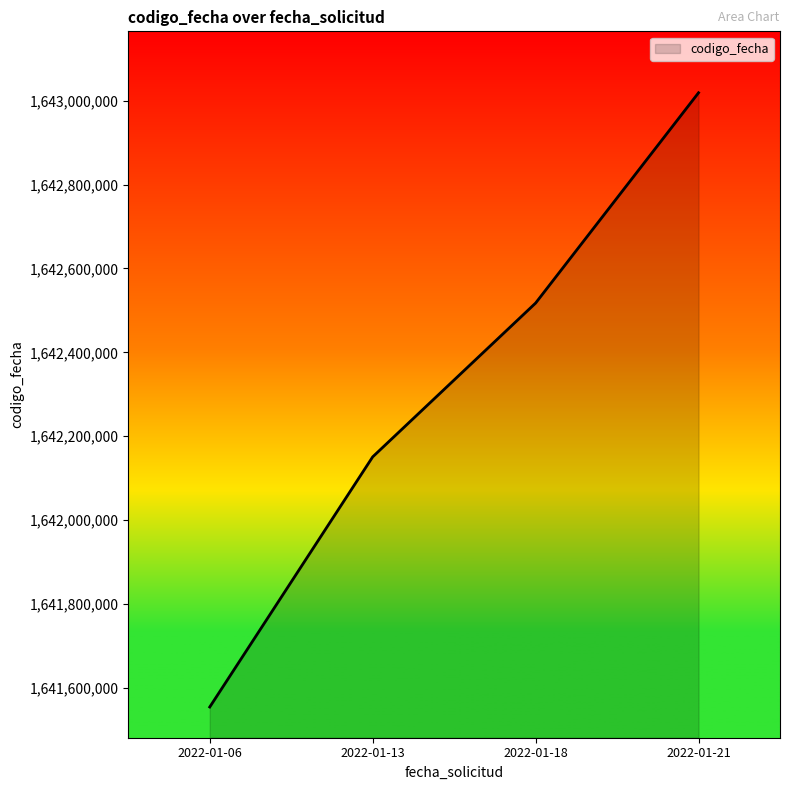

Reading right to left, transcribe all the data shown in this chart.

1643018904	1642517459	1642150733	1641554330